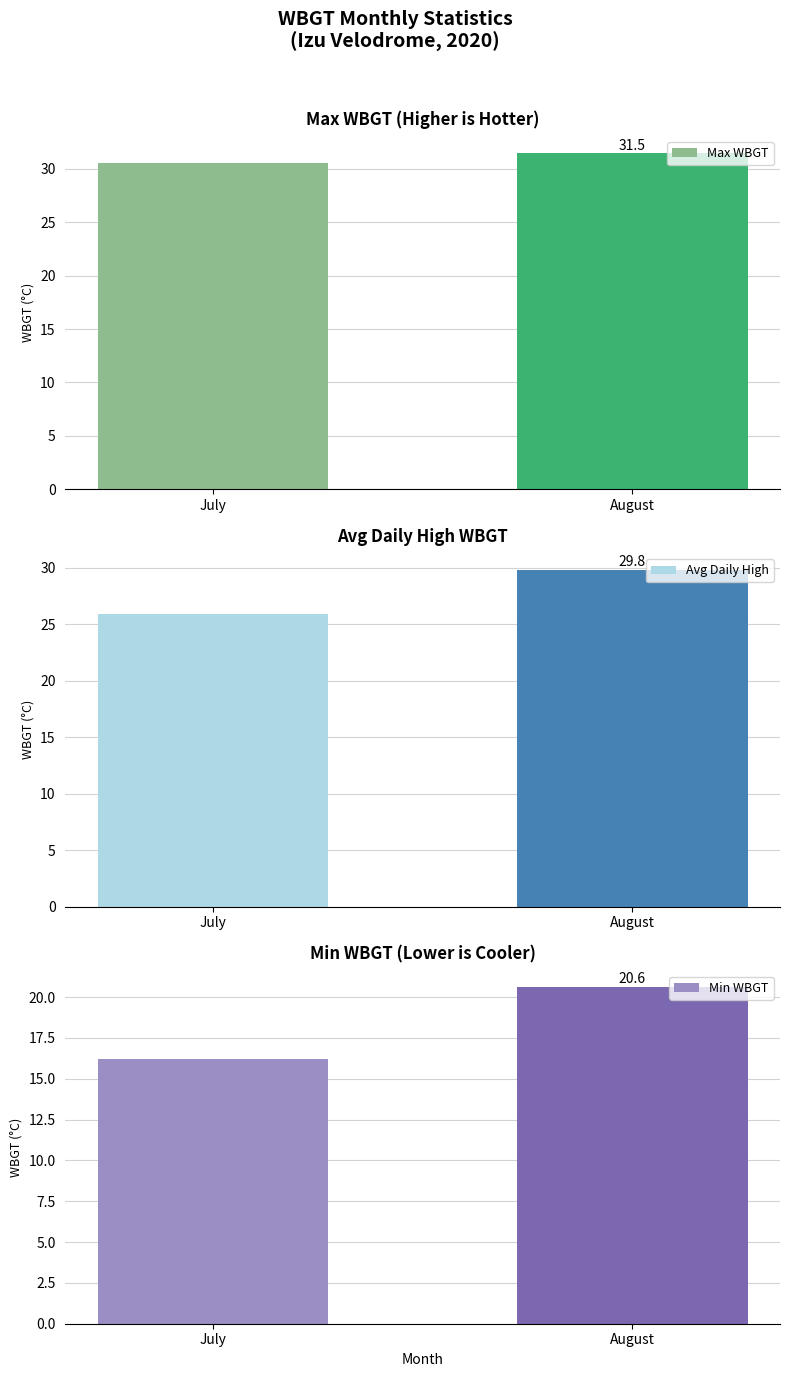

Count the number of data series in this chart.

3